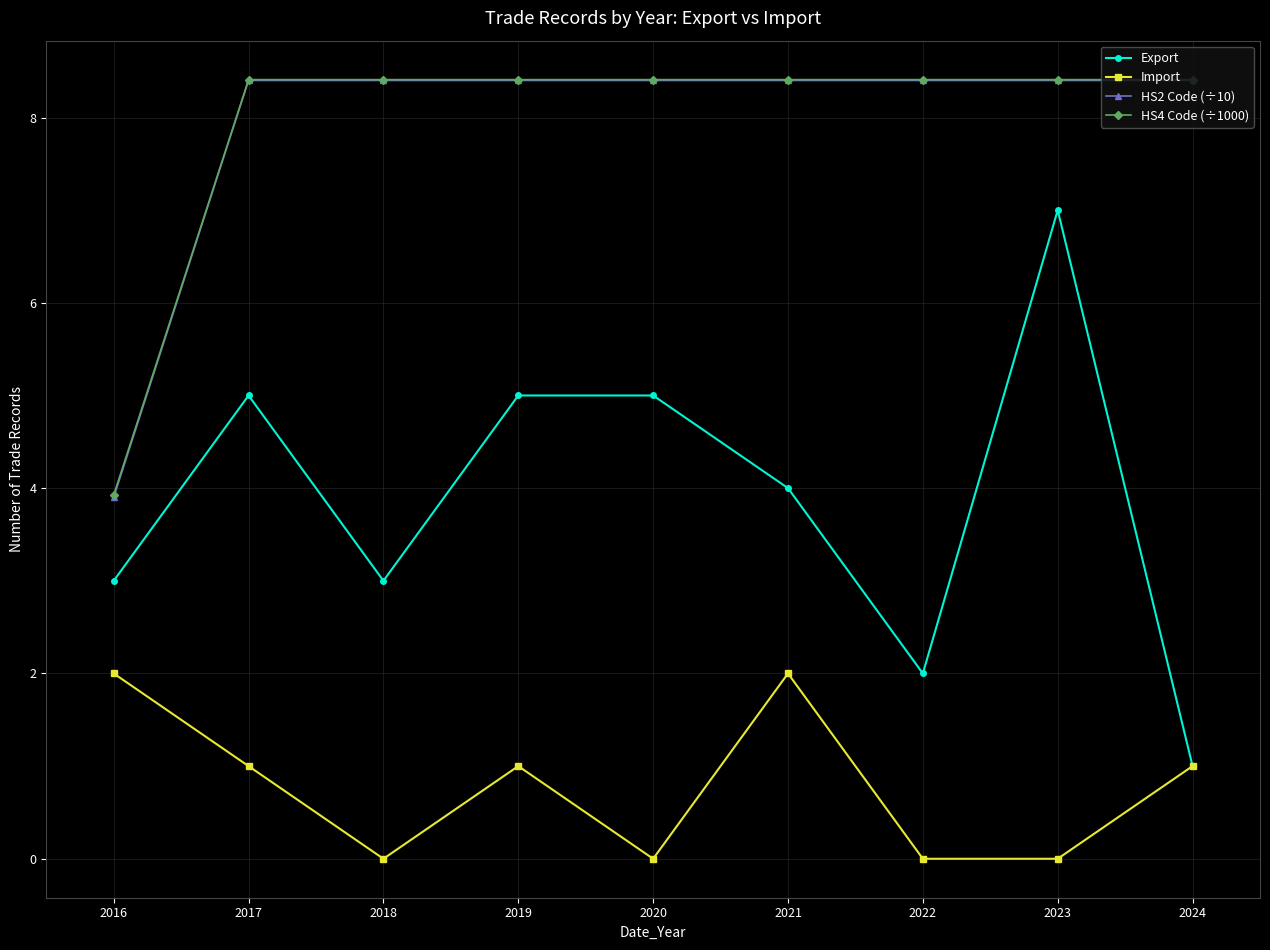

Which series changed the most between 2023 and 2024?

Export